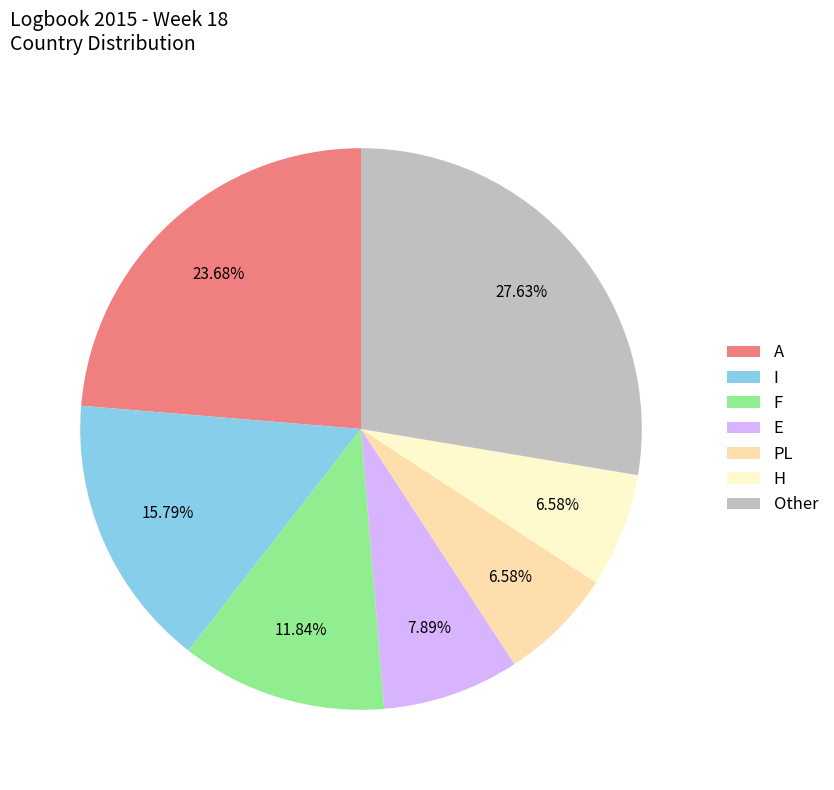

Is there any slice that represents more than half of the pie?

No